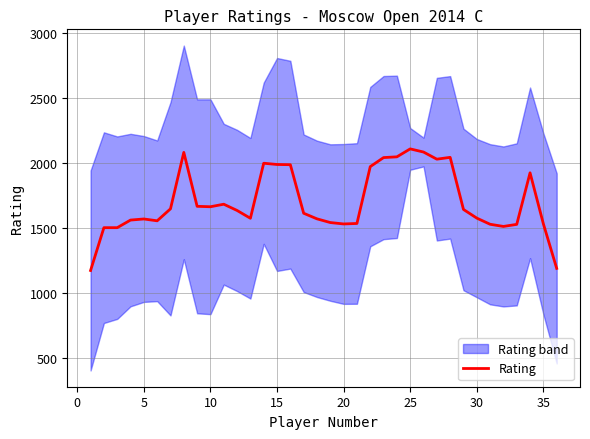

What is the highest value of the Rating series?

2109.2